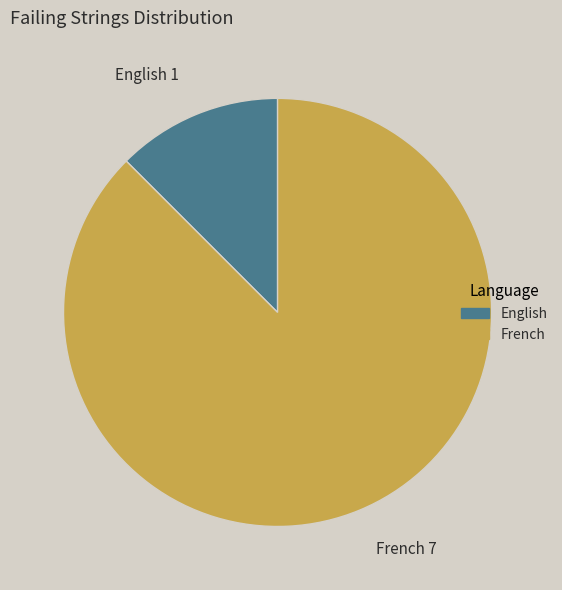

Rank the categories by value from lowest to highest.

English, French